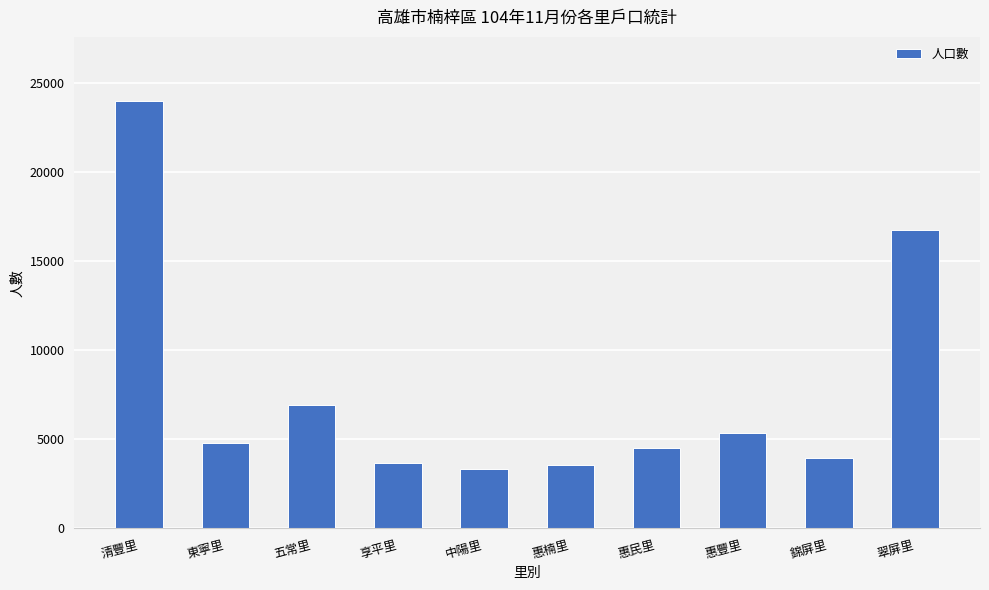

Reading left to right, list all the values displayed in this chart.

24003	4787	6926	3676	3320	3546	4522	5363	3937	16767